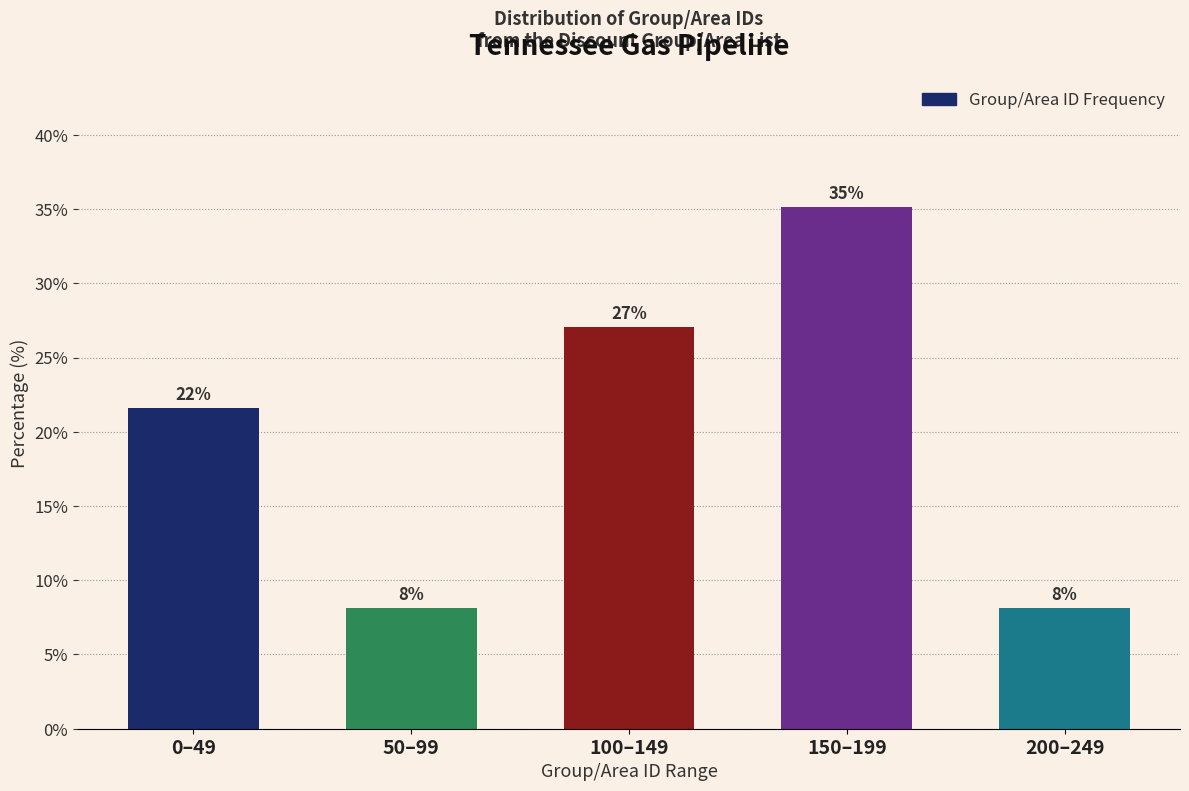

How many bars are there in total?

5